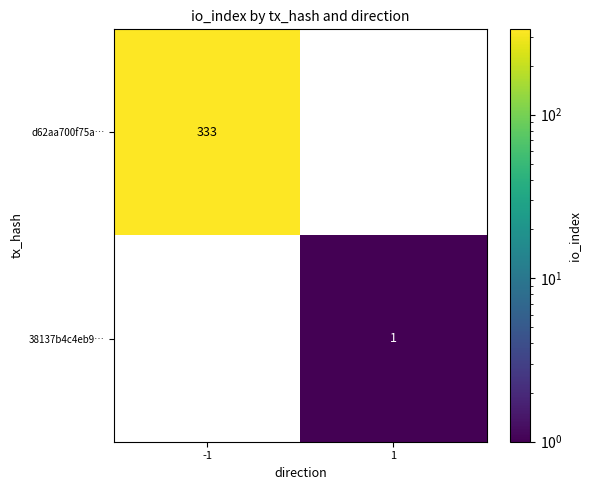

What is the difference between the d62aa700f75a… values at 1 and -1?

333